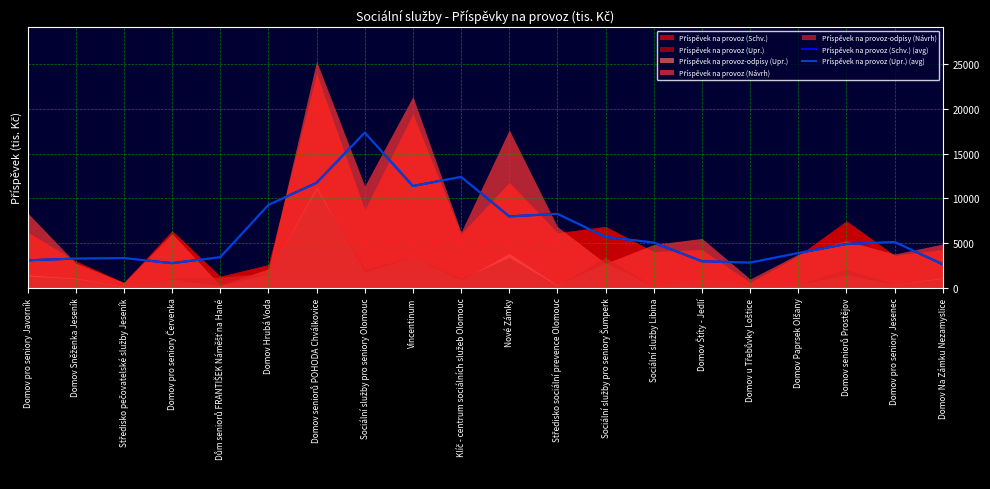

What is the total value across all series at Sociální služby pro seniory Šumperk?

11383.3